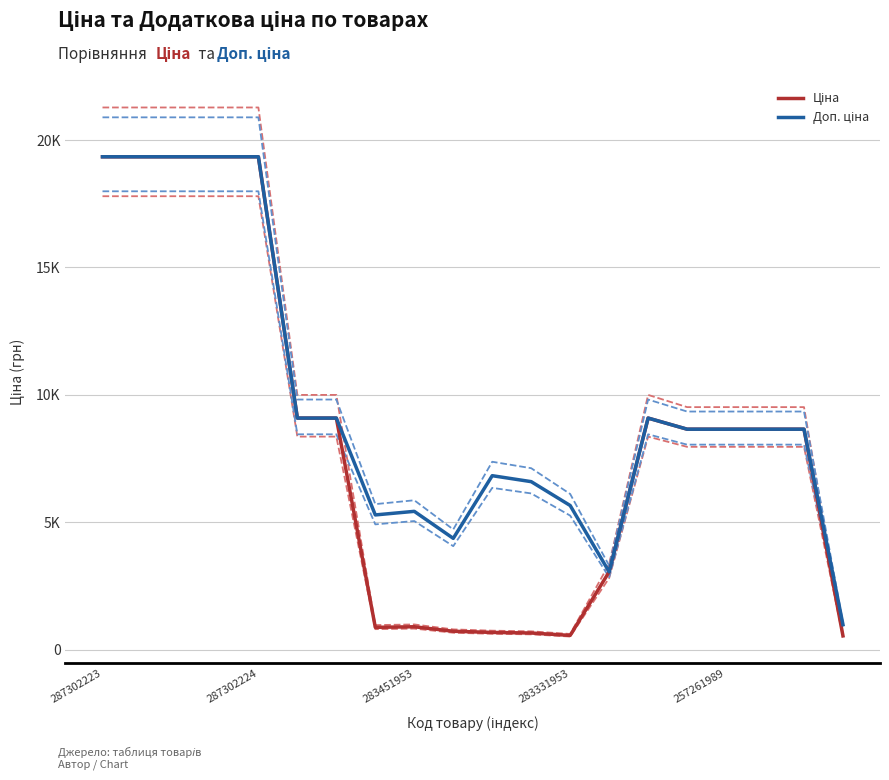

What is the total value across all series at 6?

18184.0